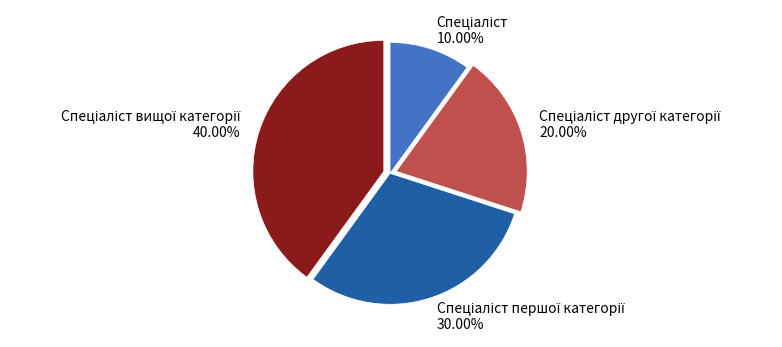

Is there a majority slice in this chart?

No